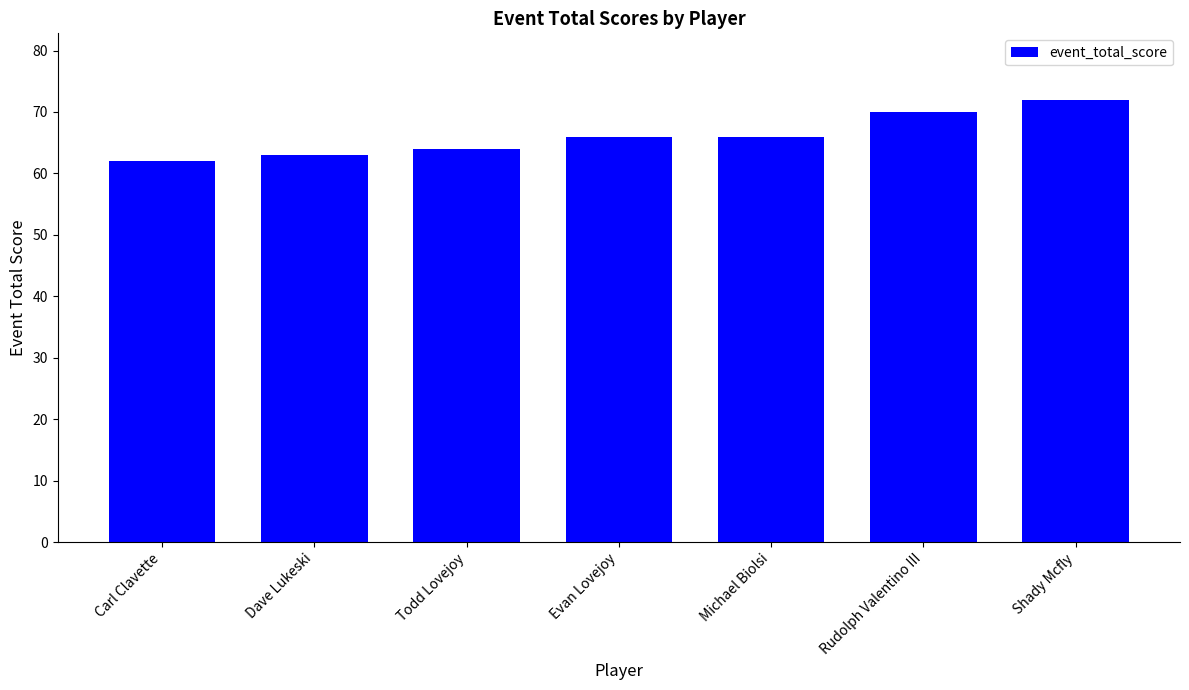

What is the value of the 7th bar from the left?

72